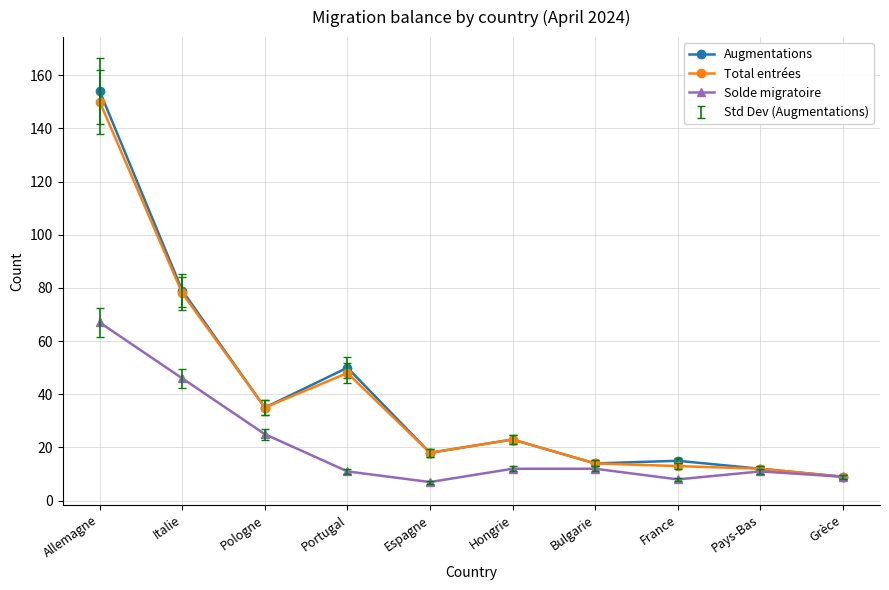

At which category does Augmentations reach its first local peak?

Portugal